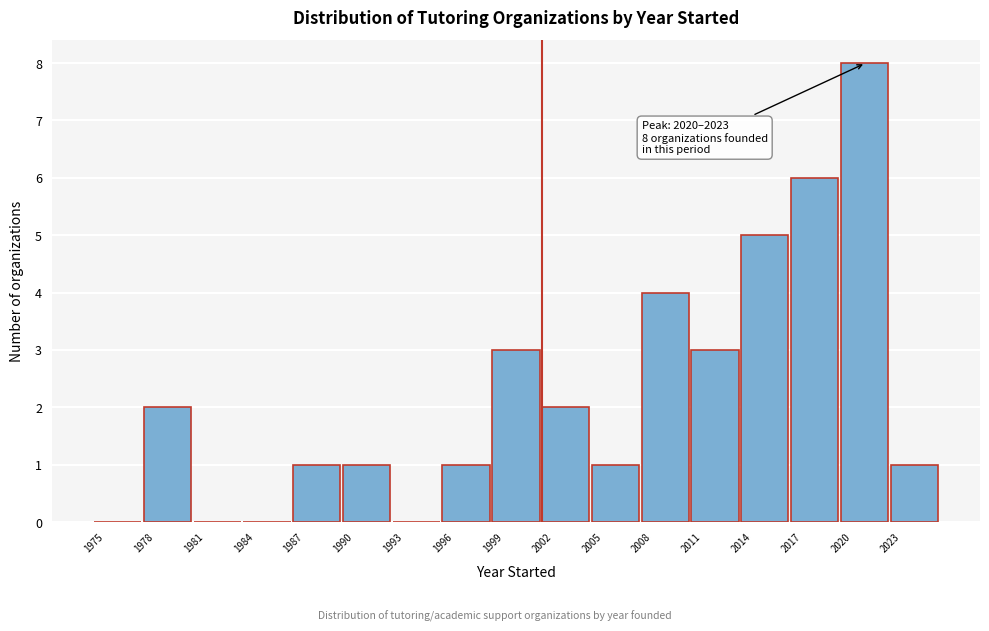

Which range on the x-axis has the tallest bar?

2020 to 2023